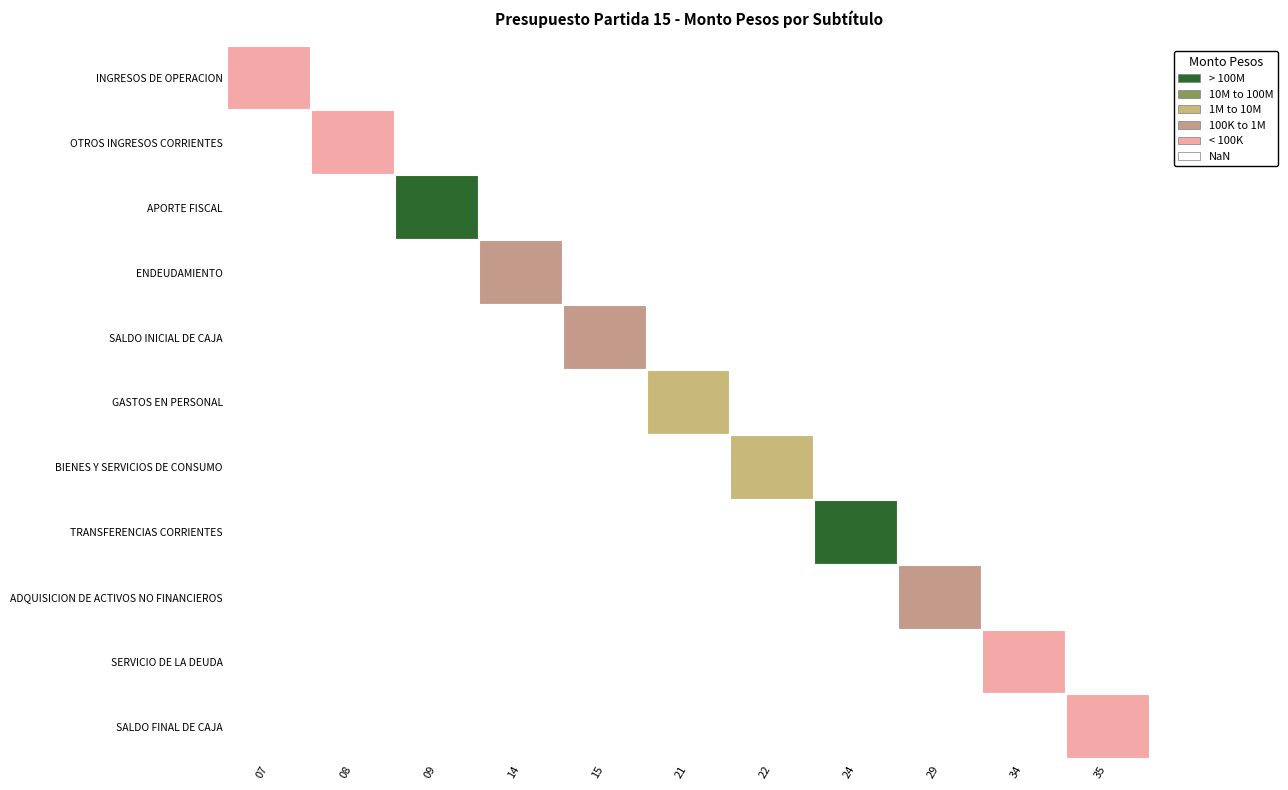

Reading left to right, what are all the values shown in this chart?

INGRESOS DE OPERACION: INGRESOS DE OPERACION=180821	OTROS INGRESOS CORRIENTES=0	APORTE FISCAL=0	ENDEUDAMIENTO=0	SALDO INICIAL DE CAJA=0	GASTOS EN PERSONAL=0	BIENES Y SERVICIOS DE CONSUMO=0	TRANSFERENCIAS CORRIENTES=0	ADQUISICION DE ACTIVOS NO FINANCIEROS=0	SERVICIO DE LA DEUDA=0	SALDO FINAL DE CAJA=0
OTROS INGRESOS CORRIENTES: INGRESOS DE OPERACION=0	OTROS INGRESOS CORRIENTES=121109	APORTE FISCAL=0	ENDEUDAMIENTO=0	SALDO INICIAL DE CAJA=0	GASTOS EN PERSONAL=0	BIENES Y SERVICIOS DE CONSUMO=0	TRANSFERENCIAS CORRIENTES=0	ADQUISICION DE ACTIVOS NO FINANCIEROS=0	SERVICIO DE LA DEUDA=0	SALDO FINAL DE CAJA=0
APORTE FISCAL: INGRESOS DE OPERACION=0	OTROS INGRESOS CORRIENTES=0	APORTE FISCAL=163475983	ENDEUDAMIENTO=0	SALDO INICIAL DE CAJA=0	GASTOS EN PERSONAL=0	BIENES Y SERVICIOS DE CONSUMO=0	TRANSFERENCIAS CORRIENTES=0	ADQUISICION DE ACTIVOS NO FINANCIEROS=0	SERVICIO DE LA DEUDA=0	SALDO FINAL DE CAJA=0
ENDEUDAMIENTO: INGRESOS DE OPERACION=0	OTROS INGRESOS CORRIENTES=0	APORTE FISCAL=0	ENDEUDAMIENTO=744000	SALDO INICIAL DE CAJA=0	GASTOS EN PERSONAL=0	BIENES Y SERVICIOS DE CONSUMO=0	TRANSFERENCIAS CORRIENTES=0	ADQUISICION DE ACTIVOS NO FINANCIEROS=0	SERVICIO DE LA DEUDA=0	SALDO FINAL DE CAJA=0
SALDO INICIAL DE CAJA: INGRESOS DE OPERACION=0	OTROS INGRESOS CORRIENTES=0	APORTE FISCAL=0	ENDEUDAMIENTO=0	SALDO INICIAL DE CAJA=263928	GASTOS EN PERSONAL=0	BIENES Y SERVICIOS DE CONSUMO=0	TRANSFERENCIAS CORRIENTES=0	ADQUISICION DE ACTIVOS NO FINANCIEROS=0	SERVICIO DE LA DEUDA=0	SALDO FINAL DE CAJA=0
GASTOS EN PERSONAL: INGRESOS DE OPERACION=0	OTROS INGRESOS CORRIENTES=0	APORTE FISCAL=0	ENDEUDAMIENTO=0	SALDO INICIAL DE CAJA=0	GASTOS EN PERSONAL=8924803	BIENES Y SERVICIOS DE CONSUMO=0	TRANSFERENCIAS CORRIENTES=0	ADQUISICION DE ACTIVOS NO FINANCIEROS=0	SERVICIO DE LA DEUDA=0	SALDO FINAL DE CAJA=0
BIENES Y SERVICIOS DE CONSUMO: INGRESOS DE OPERACION=0	OTROS INGRESOS CORRIENTES=0	APORTE FISCAL=0	ENDEUDAMIENTO=0	SALDO INICIAL DE CAJA=0	GASTOS EN PERSONAL=0	BIENES Y SERVICIOS DE CONSUMO=5424309	TRANSFERENCIAS CORRIENTES=0	ADQUISICION DE ACTIVOS NO FINANCIEROS=0	SERVICIO DE LA DEUDA=0	SALDO FINAL DE CAJA=0
TRANSFERENCIAS CORRIENTES: INGRESOS DE OPERACION=0	OTROS INGRESOS CORRIENTES=0	APORTE FISCAL=0	ENDEUDAMIENTO=0	SALDO INICIAL DE CAJA=0	GASTOS EN PERSONAL=0	BIENES Y SERVICIOS DE CONSUMO=0	TRANSFERENCIAS CORRIENTES=149670038	ADQUISICION DE ACTIVOS NO FINANCIEROS=0	SERVICIO DE LA DEUDA=0	SALDO FINAL DE CAJA=0
ADQUISICION DE ACTIVOS NO FINANCIEROS: INGRESOS DE OPERACION=0	OTROS INGRESOS CORRIENTES=0	APORTE FISCAL=0	ENDEUDAMIENTO=0	SALDO INICIAL DE CAJA=0	GASTOS EN PERSONAL=0	BIENES Y SERVICIOS DE CONSUMO=0	TRANSFERENCIAS CORRIENTES=0	ADQUISICION DE ACTIVOS NO FINANCIEROS=734997	SERVICIO DE LA DEUDA=0	SALDO FINAL DE CAJA=0
SERVICIO DE LA DEUDA: INGRESOS DE OPERACION=0	OTROS INGRESOS CORRIENTES=0	APORTE FISCAL=0	ENDEUDAMIENTO=0	SALDO INICIAL DE CAJA=0	GASTOS EN PERSONAL=0	BIENES Y SERVICIOS DE CONSUMO=0	TRANSFERENCIAS CORRIENTES=0	ADQUISICION DE ACTIVOS NO FINANCIEROS=0	SERVICIO DE LA DEUDA=21694	SALDO FINAL DE CAJA=0
SALDO FINAL DE CAJA: INGRESOS DE OPERACION=0	OTROS INGRESOS CORRIENTES=0	APORTE FISCAL=0	ENDEUDAMIENTO=0	SALDO INICIAL DE CAJA=0	GASTOS EN PERSONAL=0	BIENES Y SERVICIOS DE CONSUMO=0	TRANSFERENCIAS CORRIENTES=0	ADQUISICION DE ACTIVOS NO FINANCIEROS=0	SERVICIO DE LA DEUDA=0	SALDO FINAL DE CAJA=10000